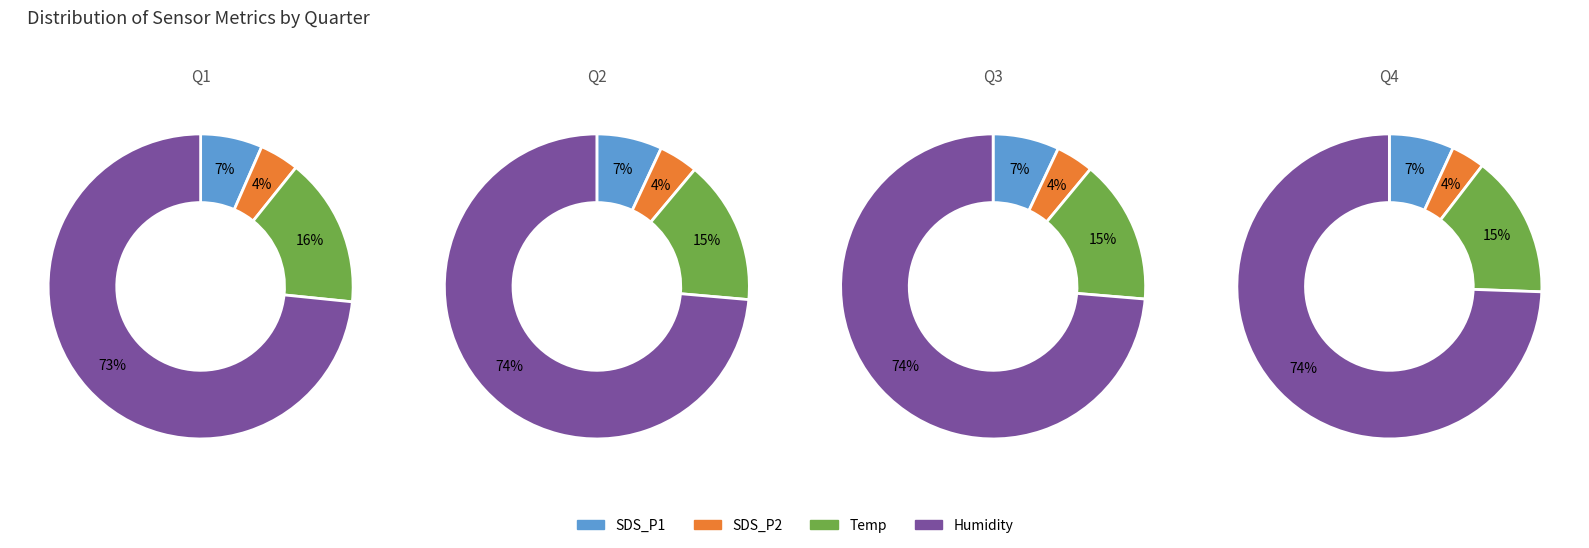

Is 24 the majority of the pie?

No